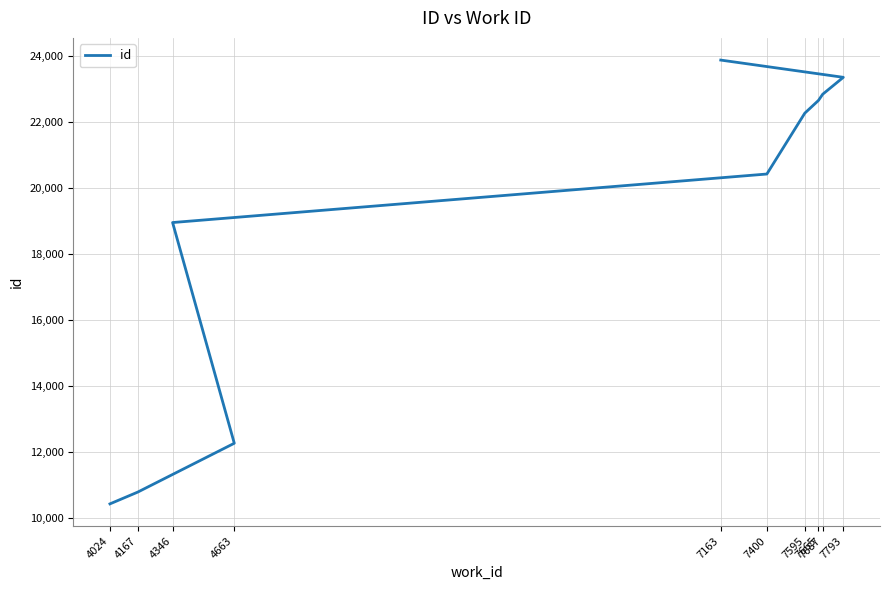

True or false: the data shows 22829 at 7687.

True